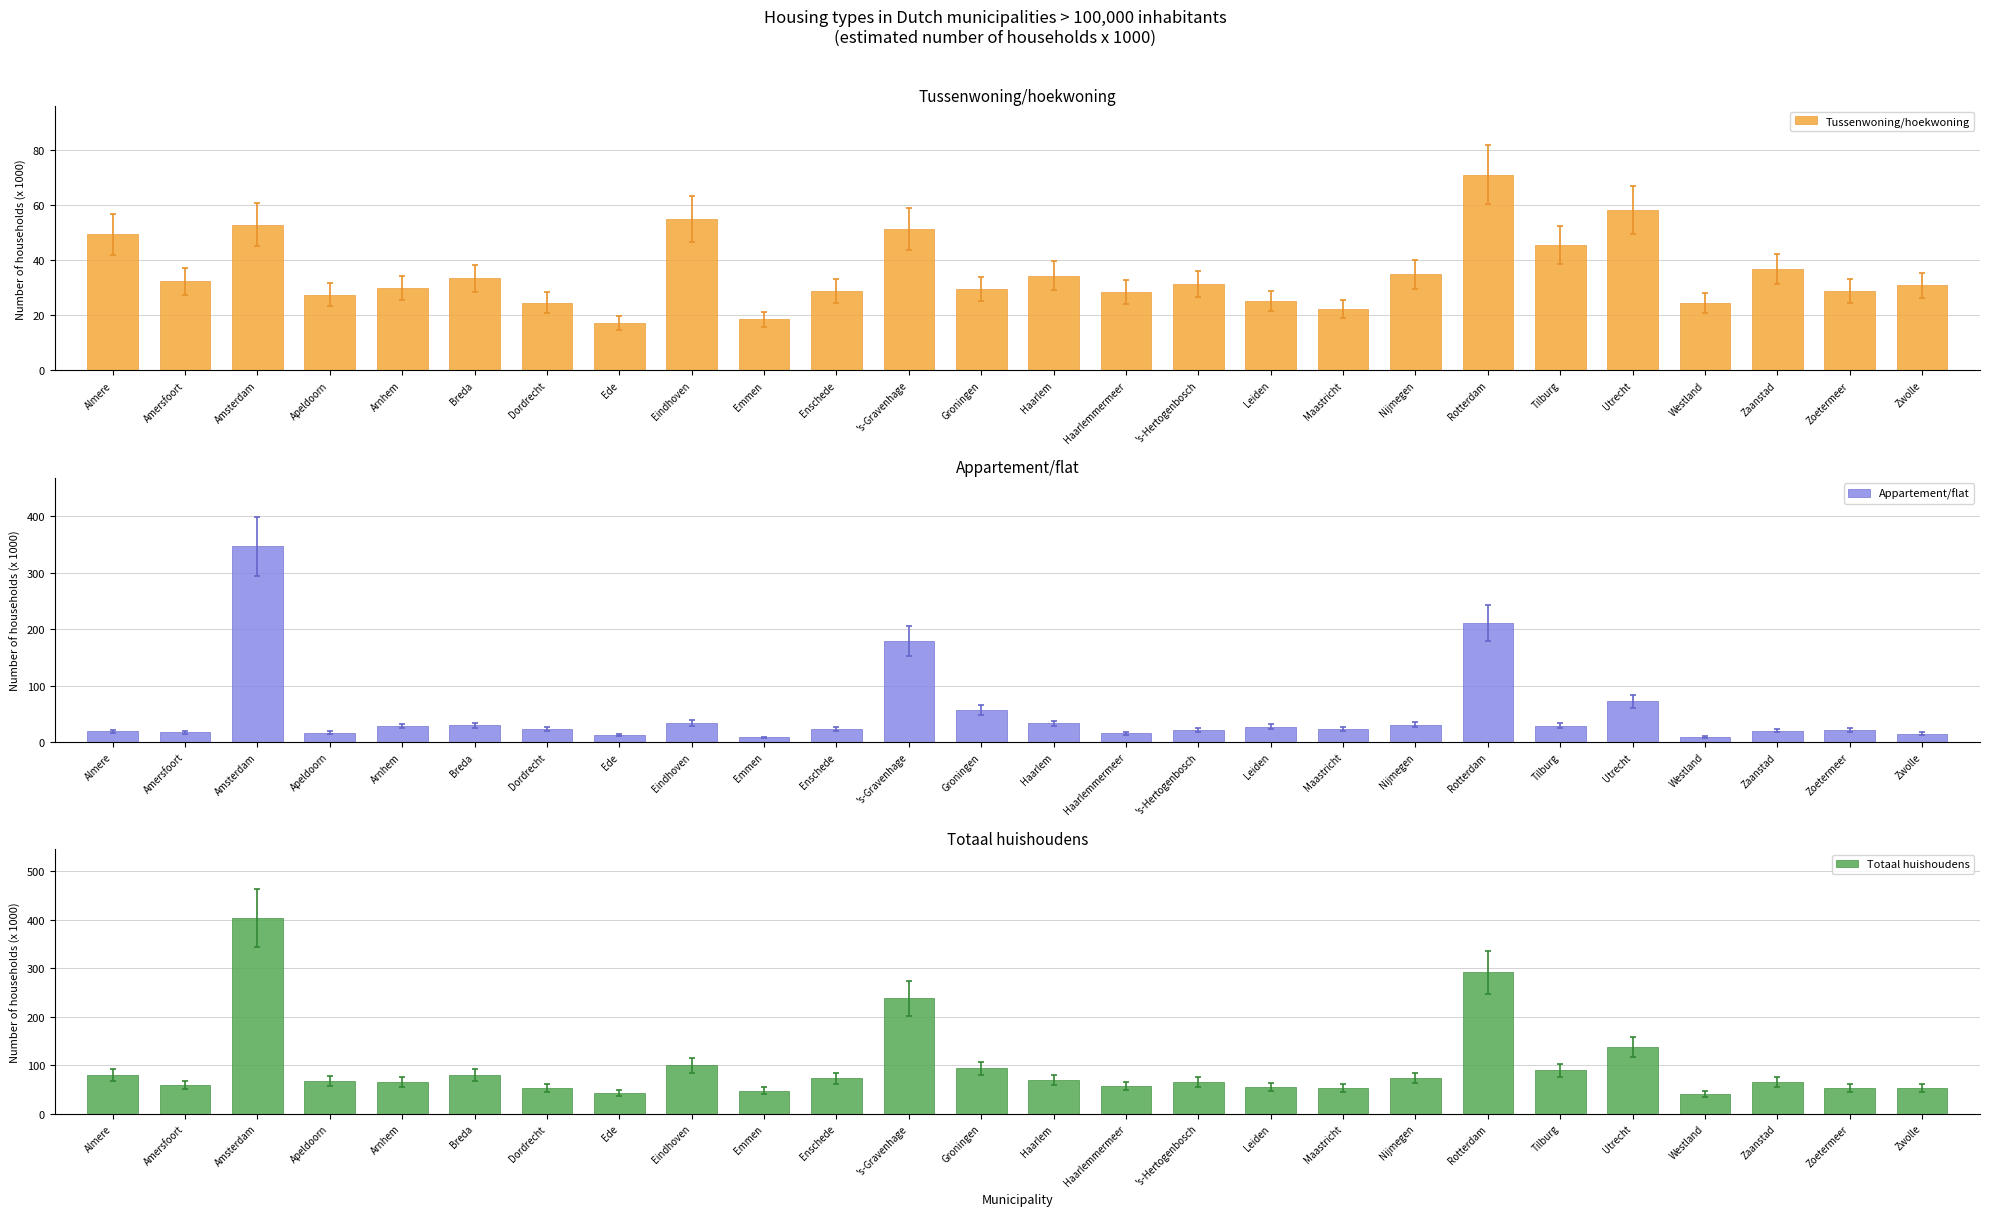

What is the difference between the second highest and minimum values in the Totaal huishoudens series?

250.2